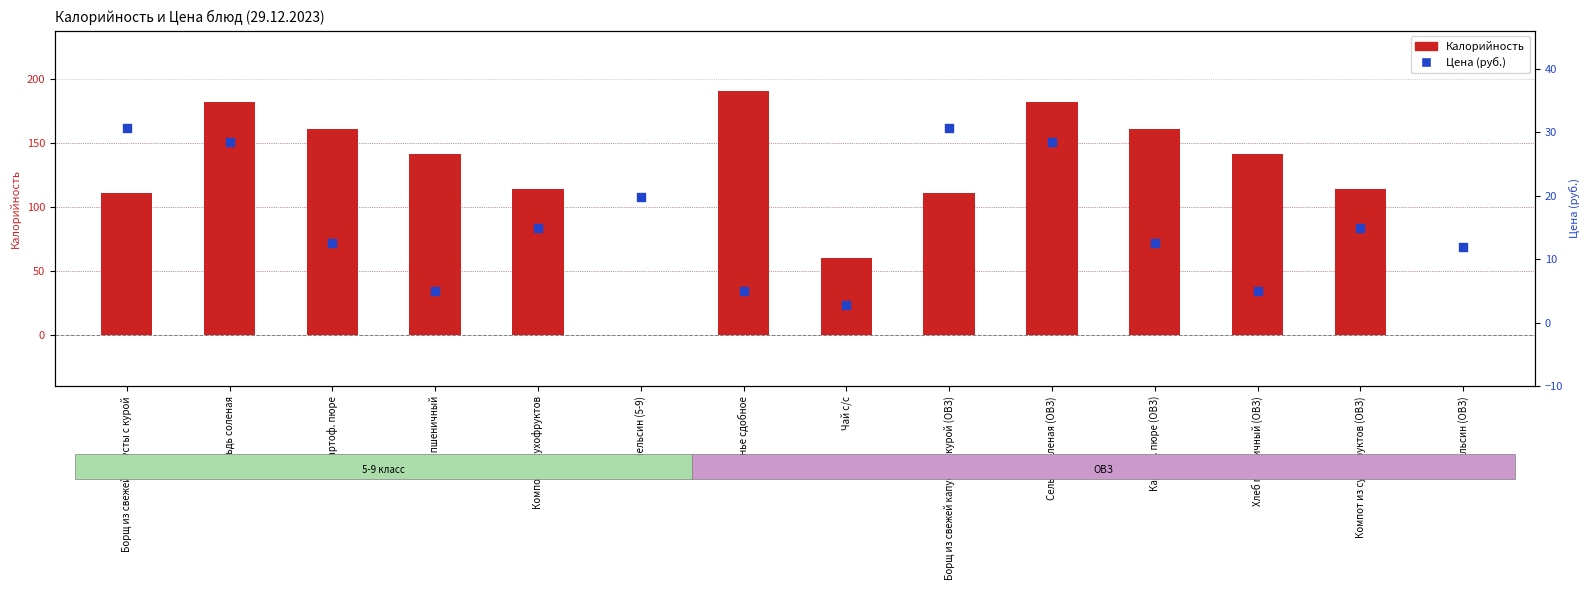

Which series has the largest total across all categories?

Калорийность